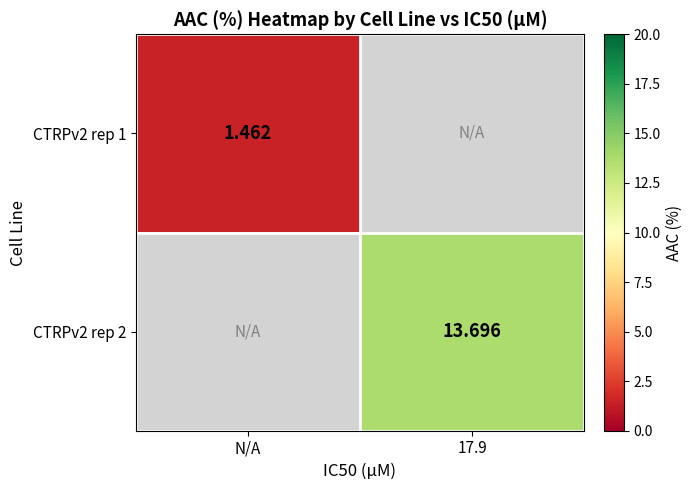

Which label corresponds to the smallest value in the chart?

N/A